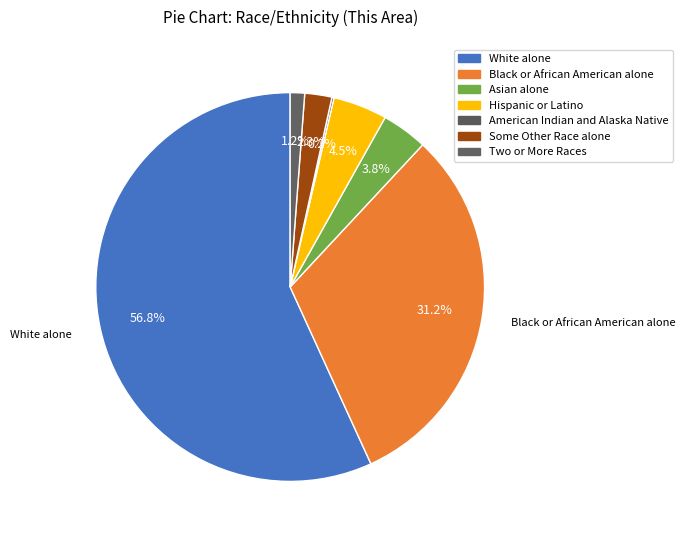

What percentage is the Hispanic or Latino slice, to the nearest percent?

5%